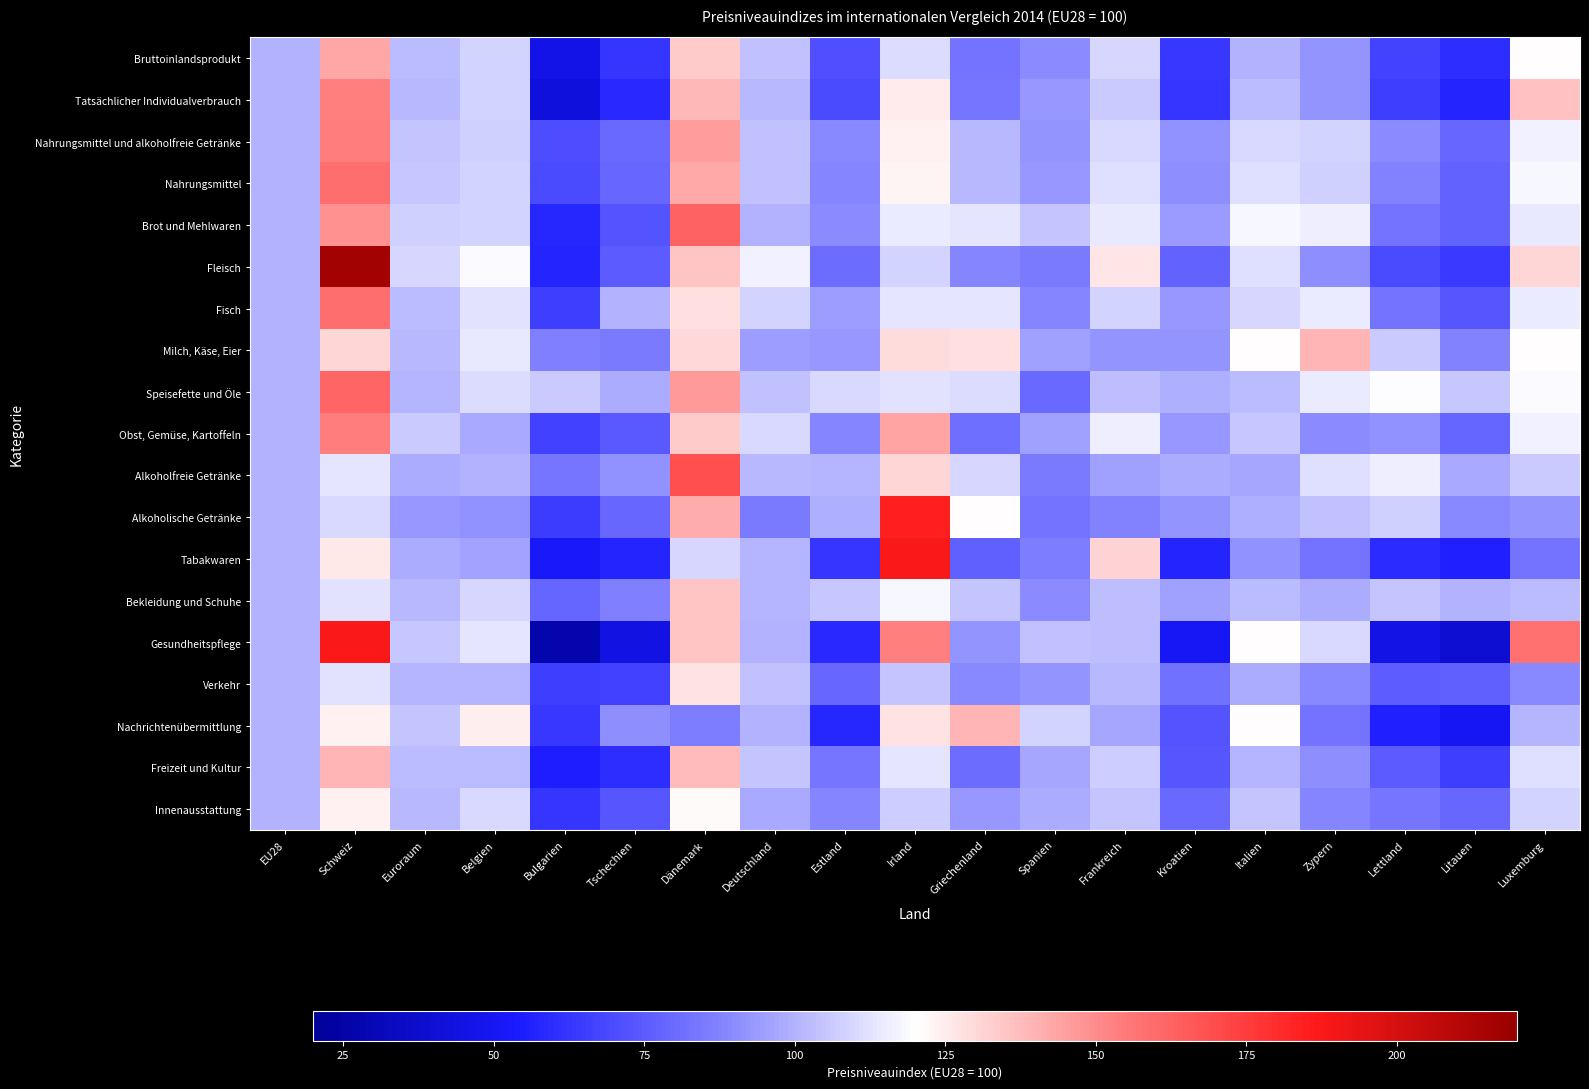

What is the total value across all series at Litauen?

1413.3